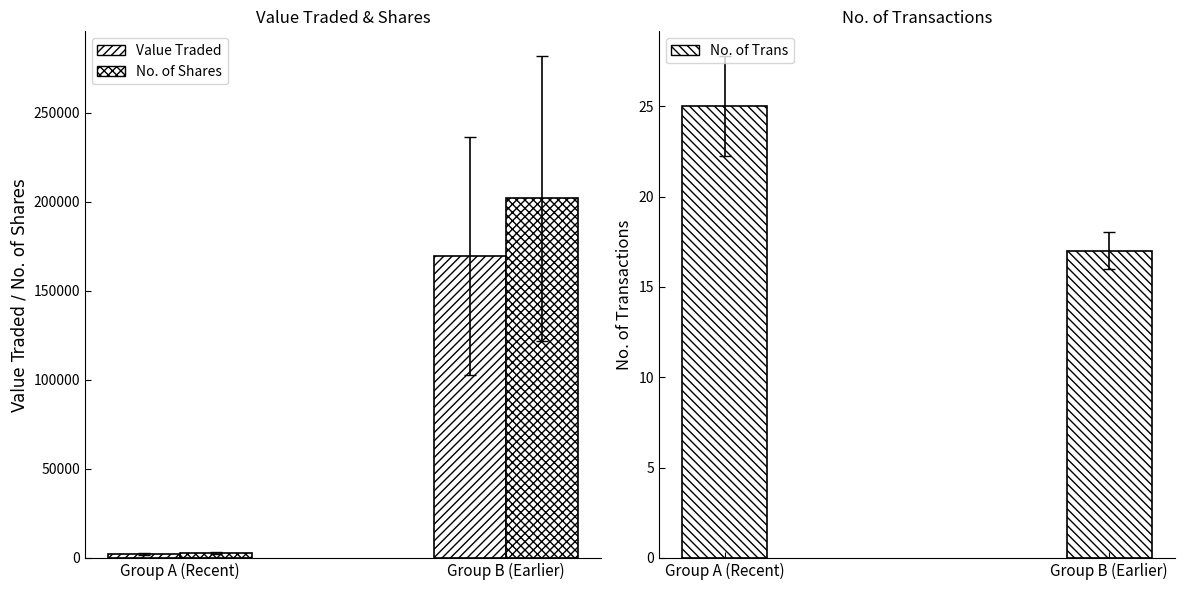

How many series are shown in this chart?

3